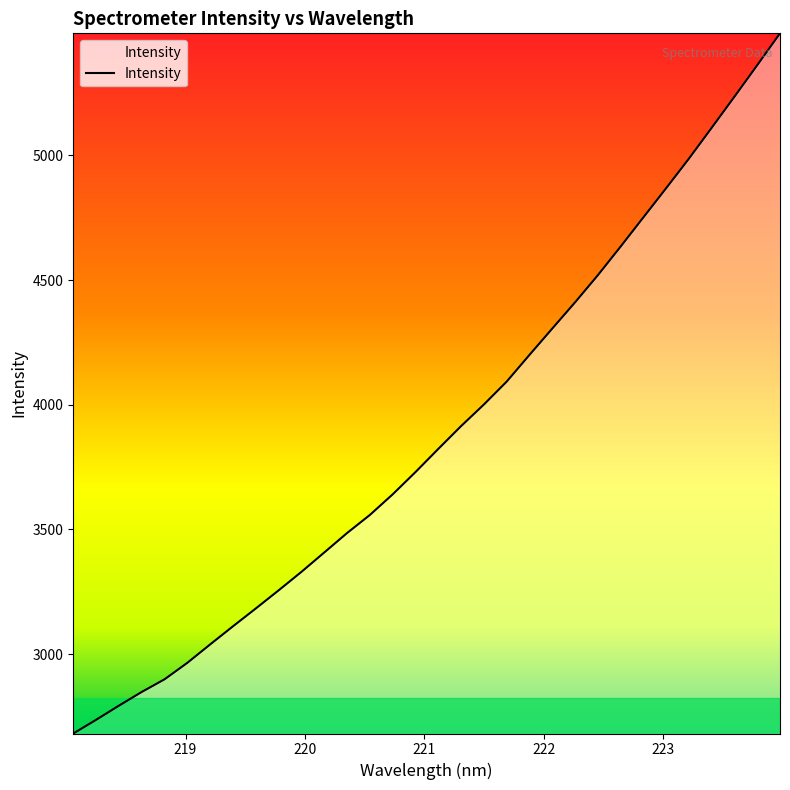

What is the minimum value shown in the chart?

2681.2